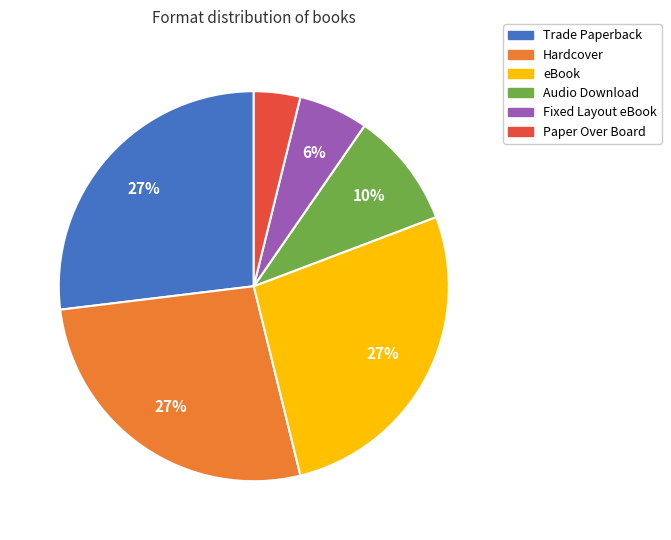

What percentage is the eBook slice, to the nearest percent?

27%